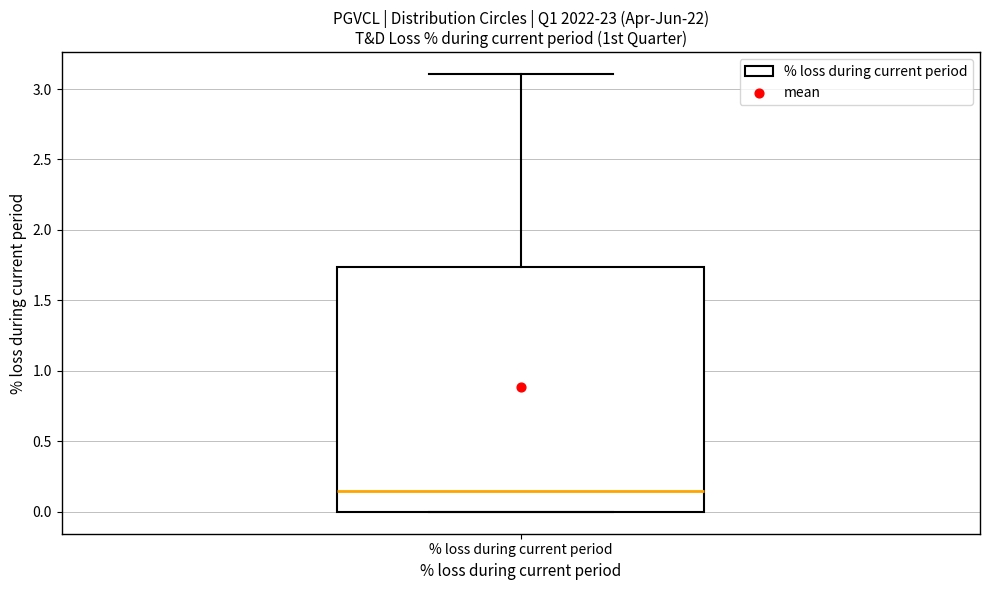

Transcribe this box plot: give where the median line is, the range the box spans, and where the two whiskers end, as read against the y-axis. The values are not printed on the chart, so give them approximately, as read against the axis.

median 0.15, box 0.00 to 1.75, whiskers 0.00 to 3.10